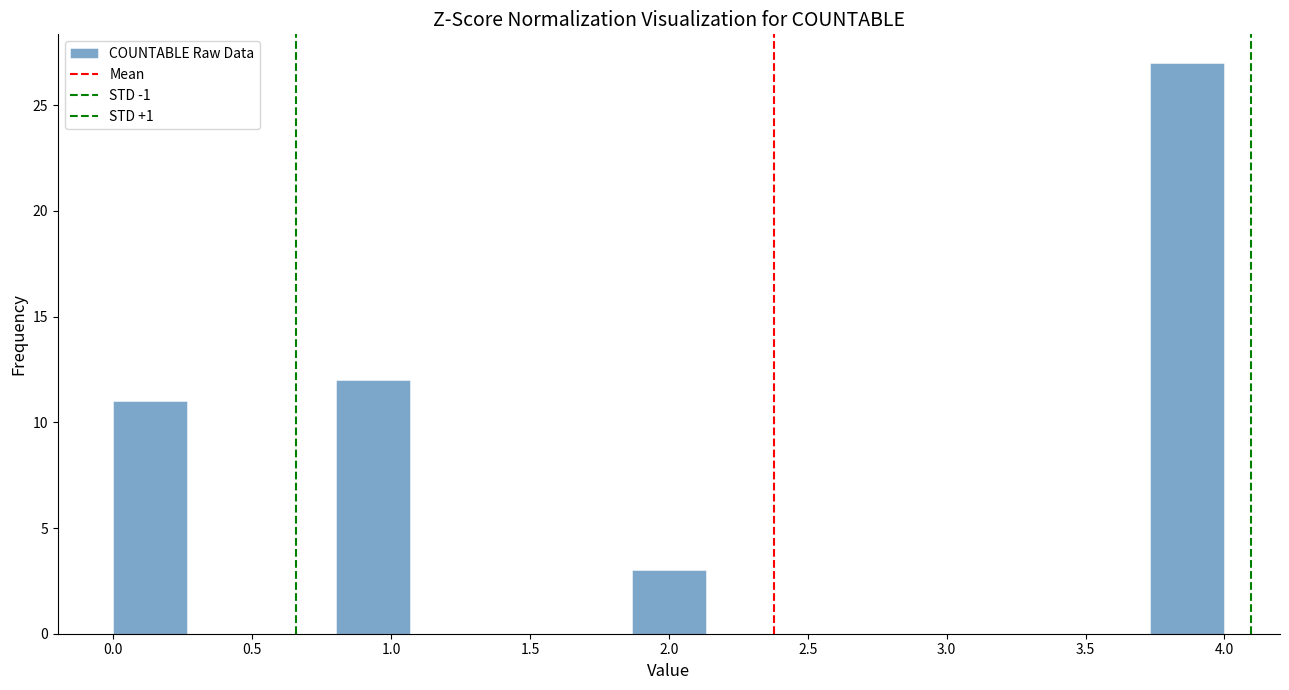

Which range on the x-axis has the tallest bar?

3.75 to 4.00